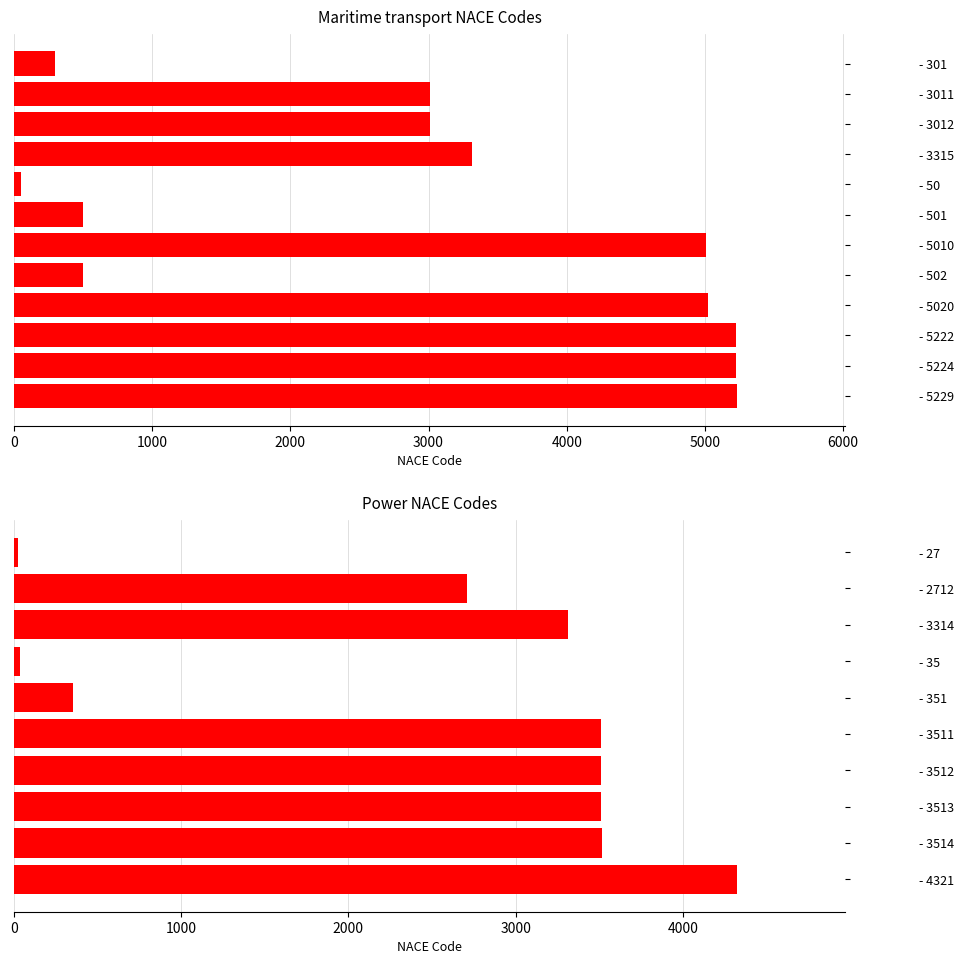

Which has a higher value, Maritime-3011 or Power-3513?

Power-3513